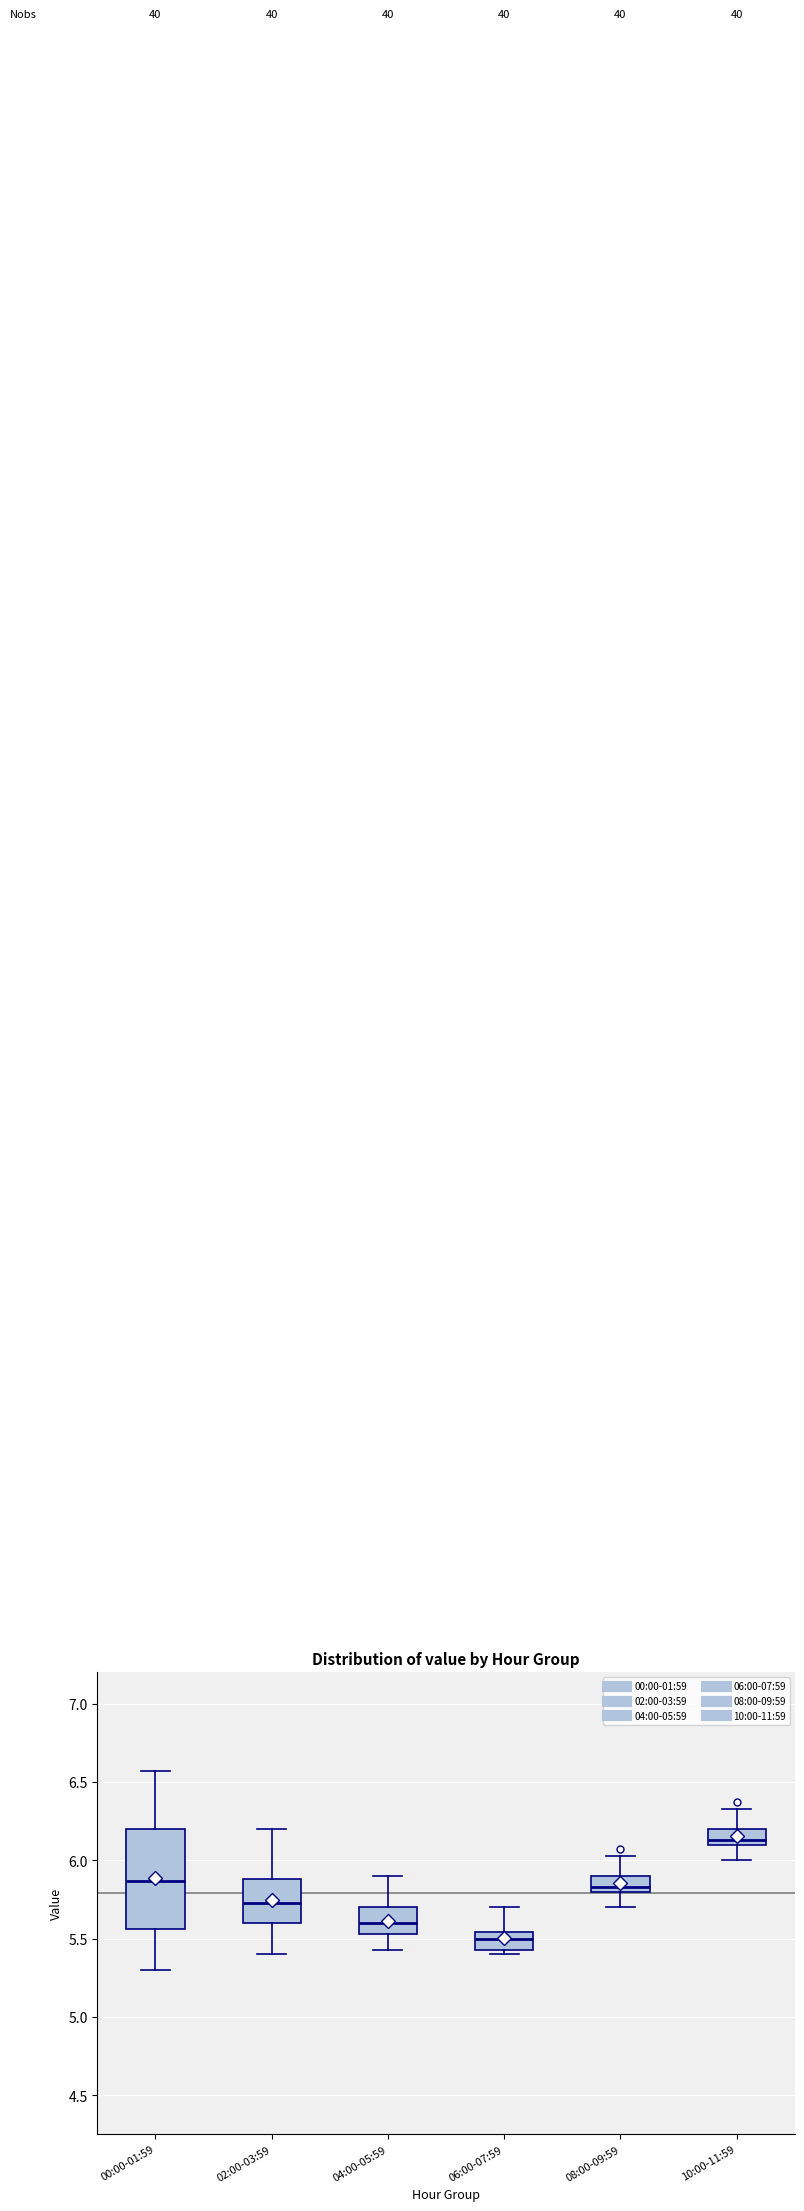

Which box's median line is the highest?

10:00-11:59